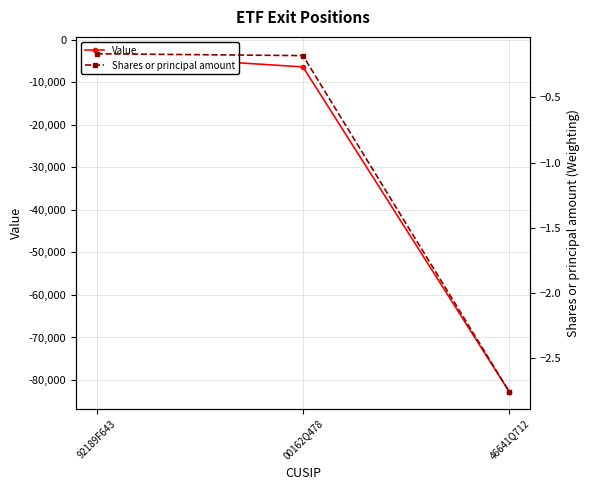

Does the chart have visible grid lines?

Yes